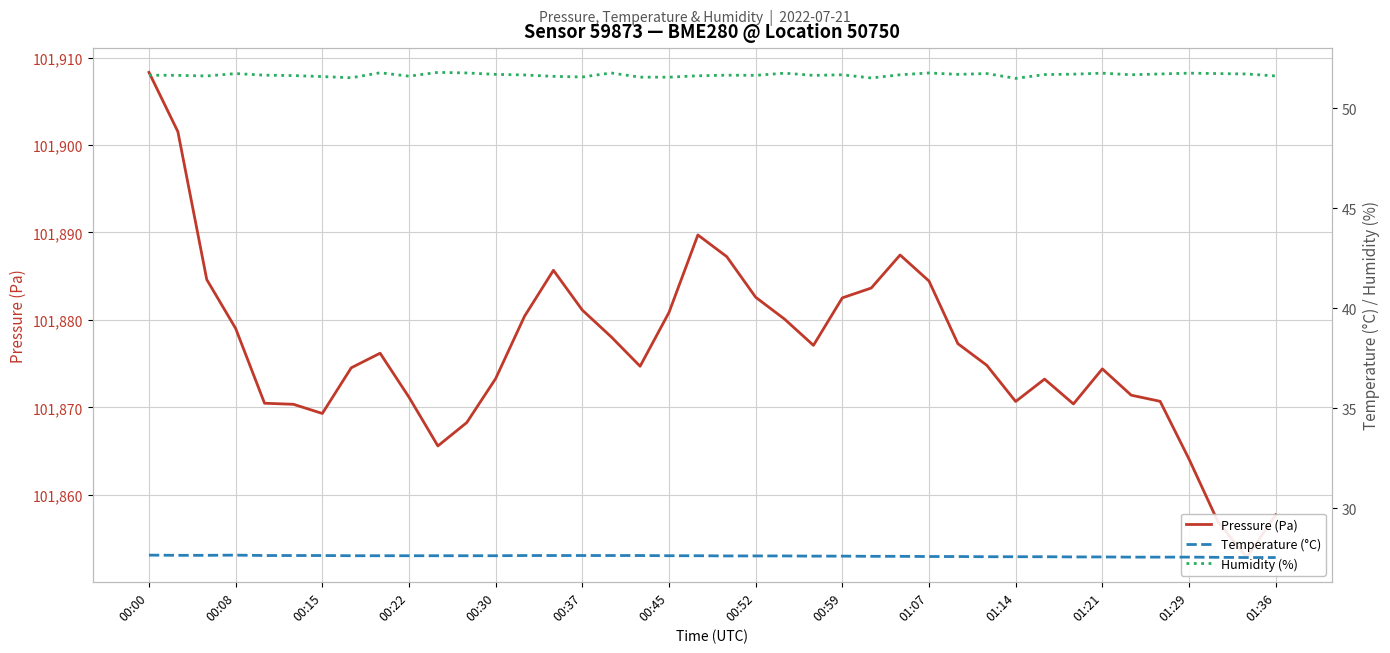

What is the total value across all series at 00:59?

101955.6